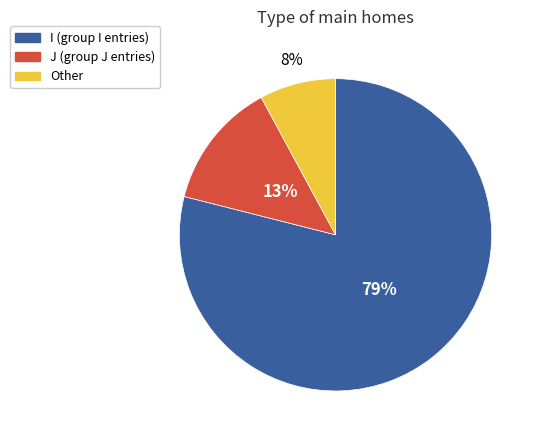

Count the number of slices in the pie.

3